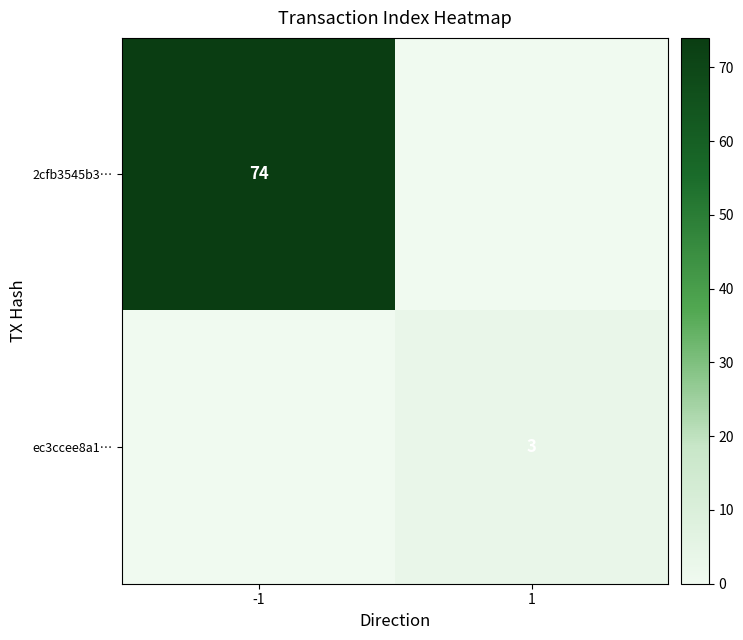

Is it true that 2cfb3545b3… equals 74 at -1?

True